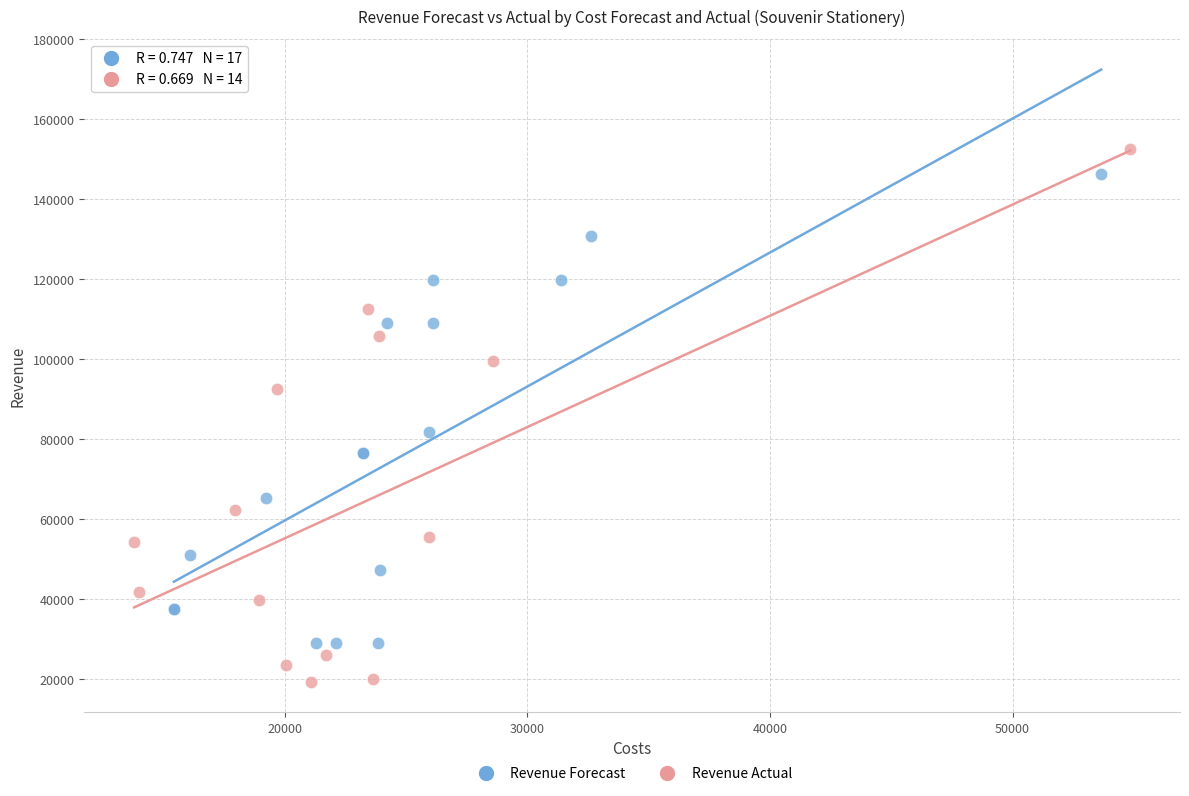

Which series contains the lowest Y value?

Revenue Actual